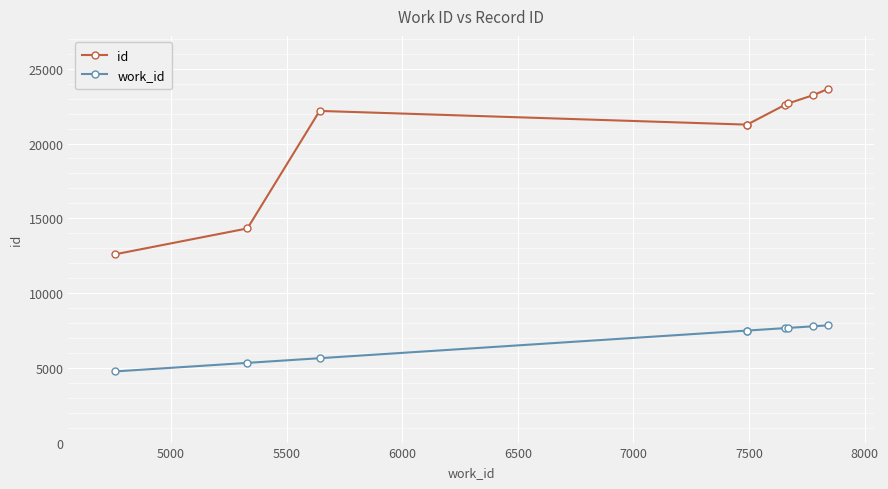

True or false: work_id and id cross at least once.

False